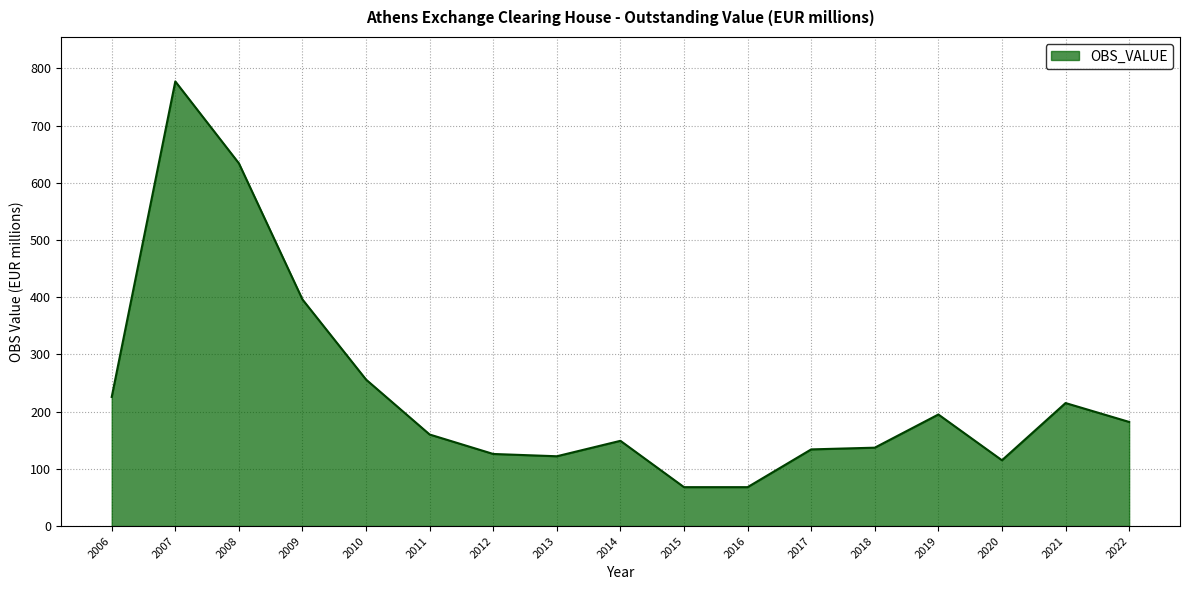

What is the change in value from 2009 to 2020?

-281.0